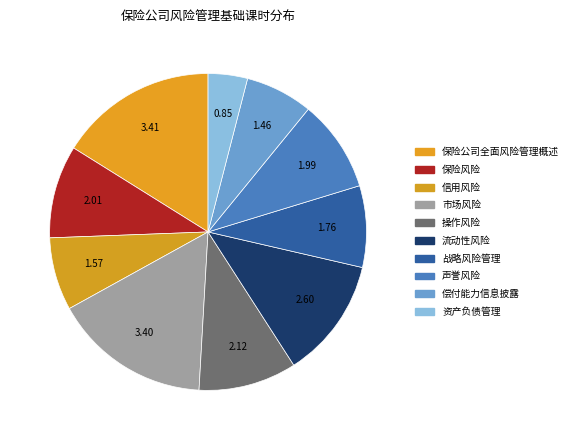

Which has a higher value, 声誉风险 or 资产负债管理?

声誉风险